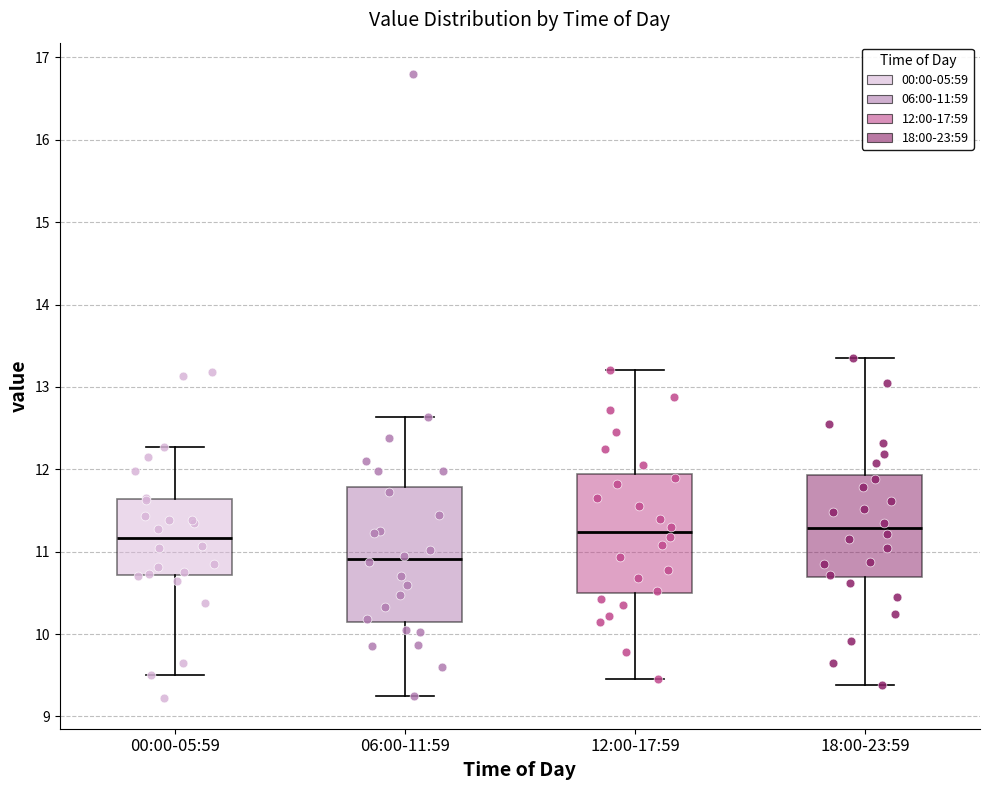

Reading left to right, read every box against the y-axis: the position of its median line, the range the box covers, and the ends of its whiskers. The values are not printed on the chart, so give them approximately, as read against the axis.

00:00-05:59: median 11.2, box 10.7 to 11.6, whiskers 9.5 to 12.3
06:00-11:59: median 10.9, box 10.1 to 11.8, whiskers 9.3 to 12.6
12:00-17:59: median 11.2, box 10.5 to 11.9, whiskers 9.5 to 13.2
18:00-23:59: median 11.3, box 10.7 to 11.9, whiskers 9.4 to 13.4